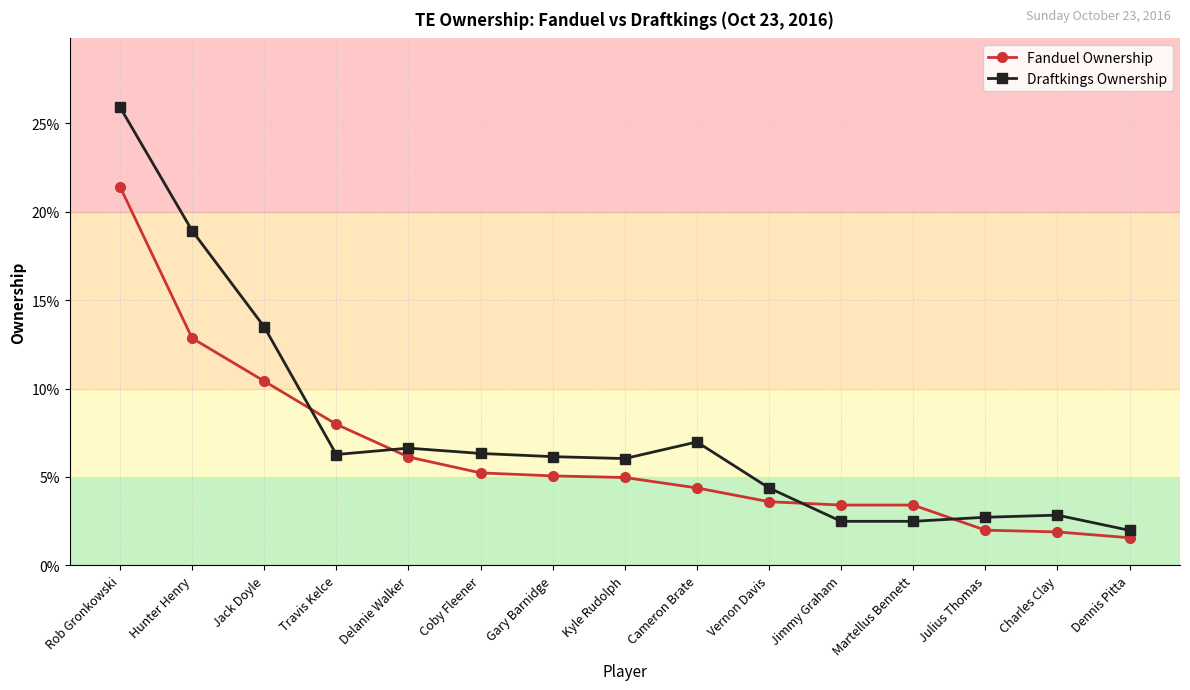

Reading left to right, extract all data points from this chart.

Fanduel Ownership: Rob Gronkowski=0.2	Hunter Henry=0.1	Jack Doyle=0.1	Travis Kelce=0.1	Delanie Walker=0.1	Coby Fleener=0.1	Gary Barnidge=0.1	Kyle Rudolph=0.0	Cameron Brate=0.0	Vernon Davis=0.0	Jimmy Graham=0.0	Martellus Bennett=0.0	Julius Thomas=0.0	Charles Clay=0.0	Dennis Pitta=0.0
Draftkings Ownership: Rob Gronkowski=0.3	Hunter Henry=0.2	Jack Doyle=0.1	Travis Kelce=0.1	Delanie Walker=0.1	Coby Fleener=0.1	Gary Barnidge=0.1	Kyle Rudolph=0.1	Cameron Brate=0.1	Vernon Davis=0.0	Jimmy Graham=0.0	Martellus Bennett=0.0	Julius Thomas=0.0	Charles Clay=0.0	Dennis Pitta=0.0